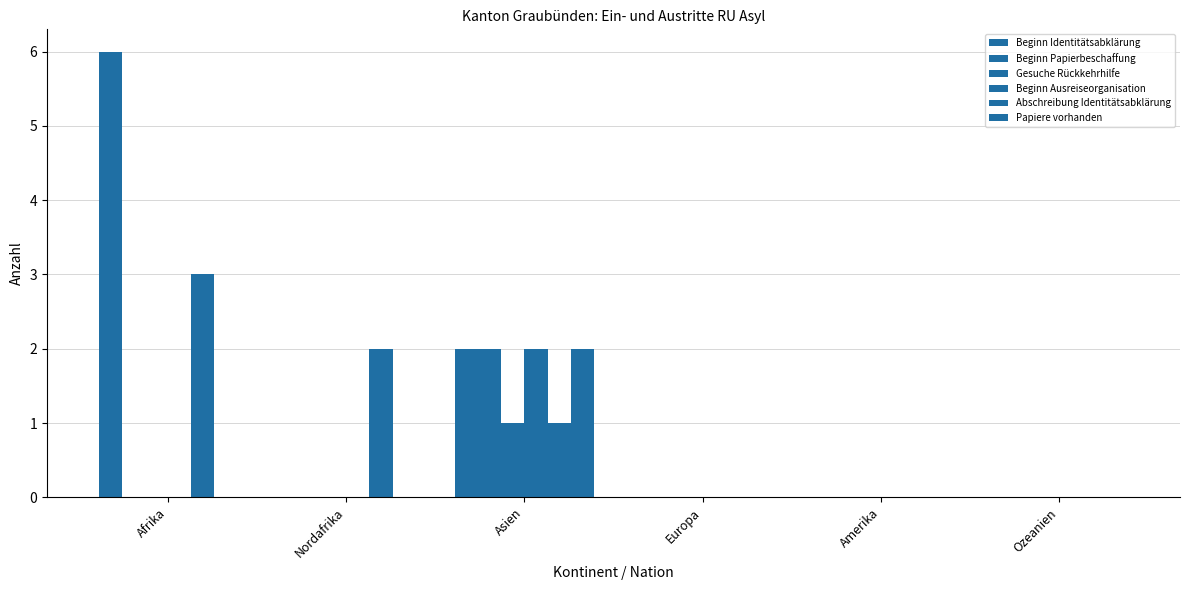

At Nordafrika, list the series in order from largest to smallest.

Abschreibung Identitätsabklärung, Beginn Identitätsabklärung, Beginn Papierbeschaffung, Gesuche Rückkehrhilfe, Beginn Ausreiseorganisation, Papiere vorhanden